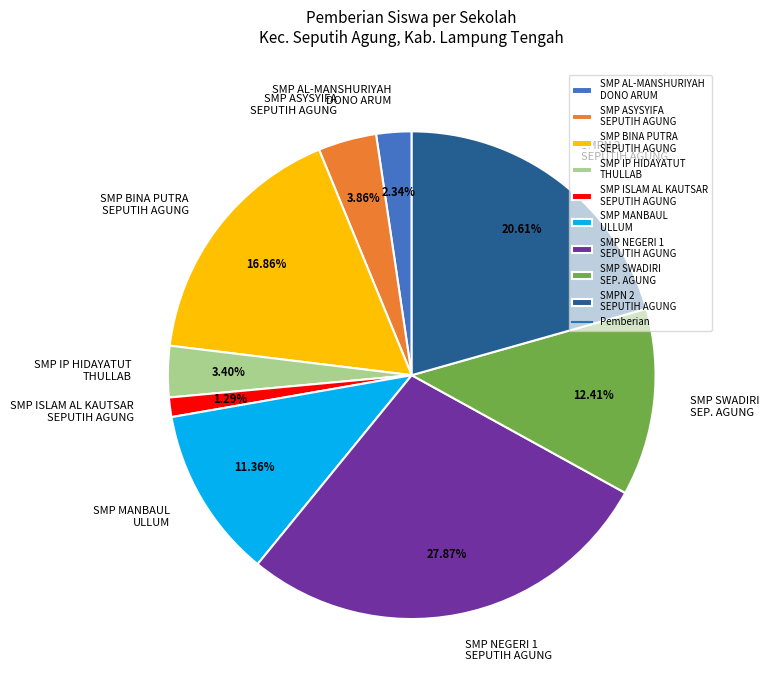

Is there a majority slice in this chart?

No